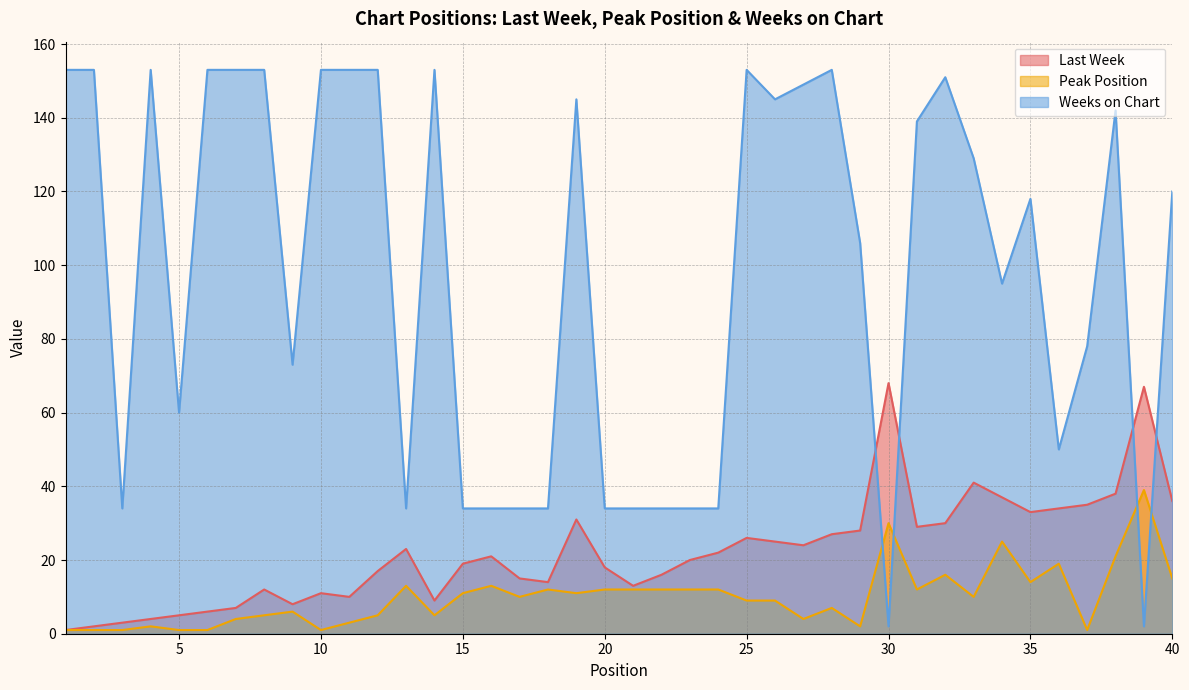

What is the difference between the maximum and minimum values in the Weeks on Chart series?

151